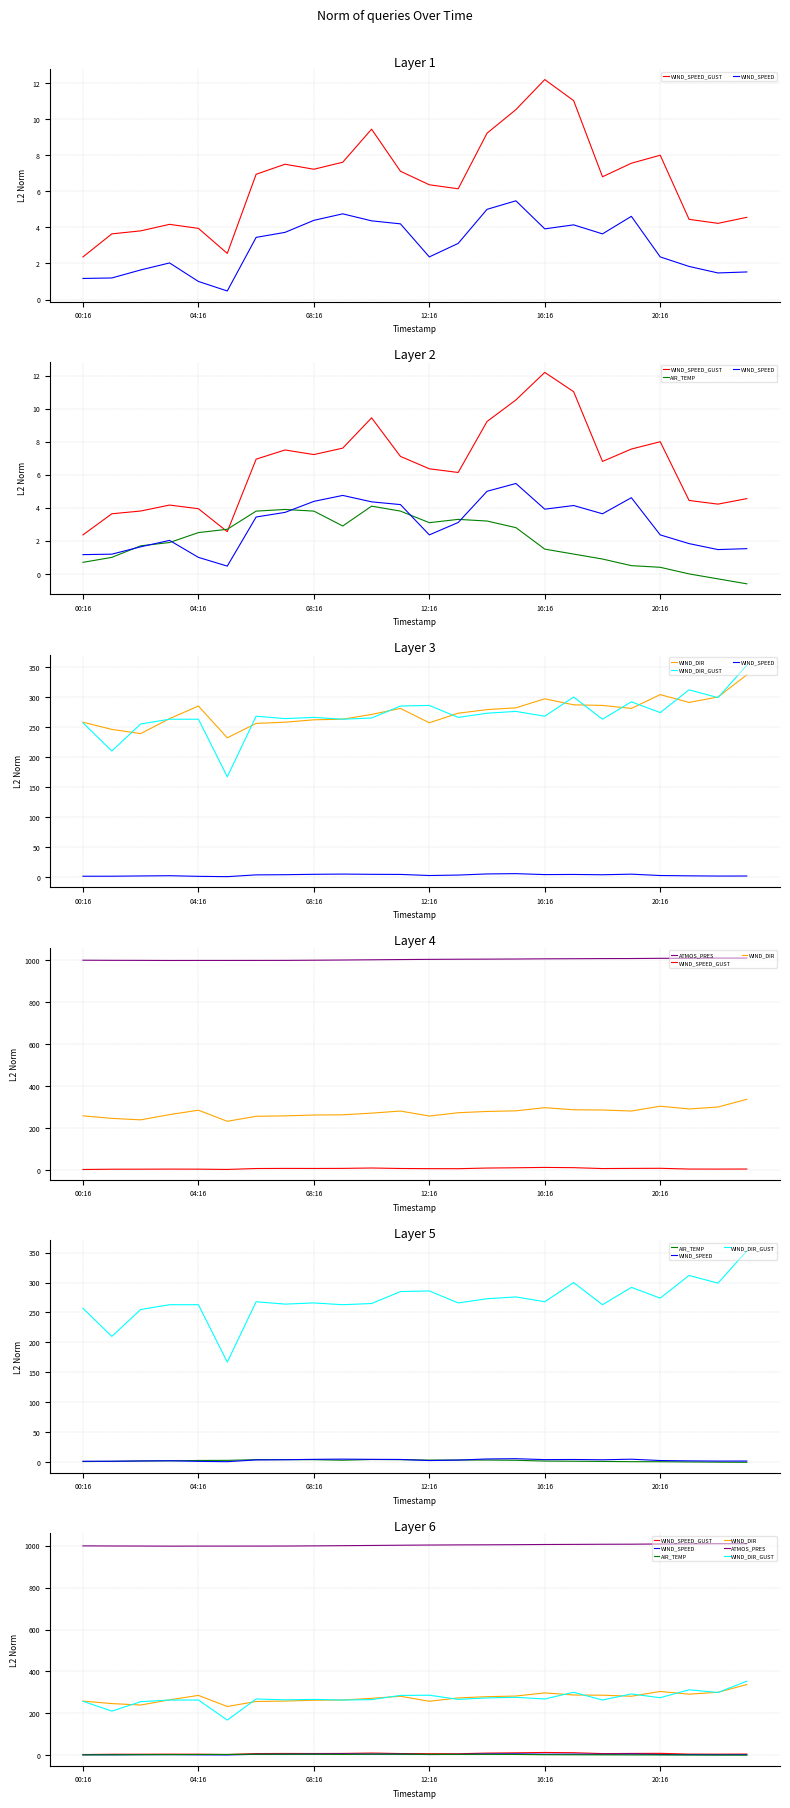

True or false: WIND_DIR_GUST and WIND_SPEED cross at least once.

False